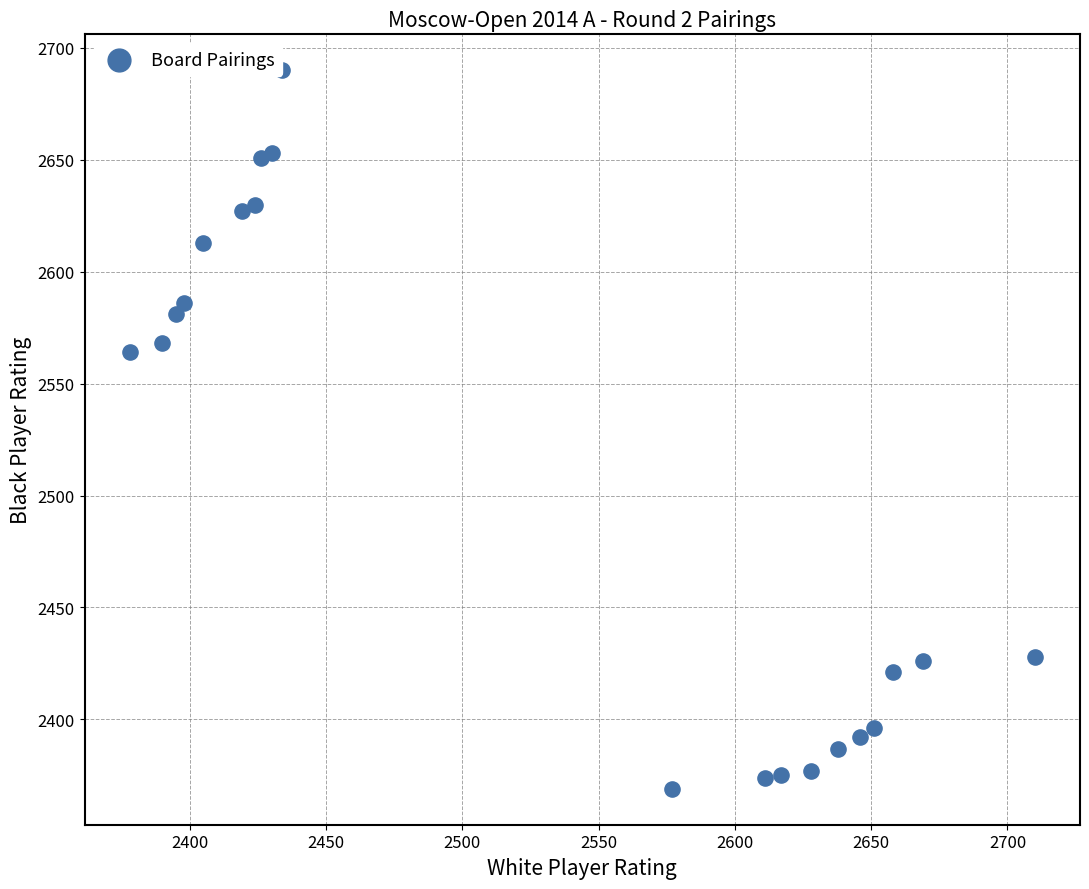

What Y value in the scatter plot is closest to 2529?

2564